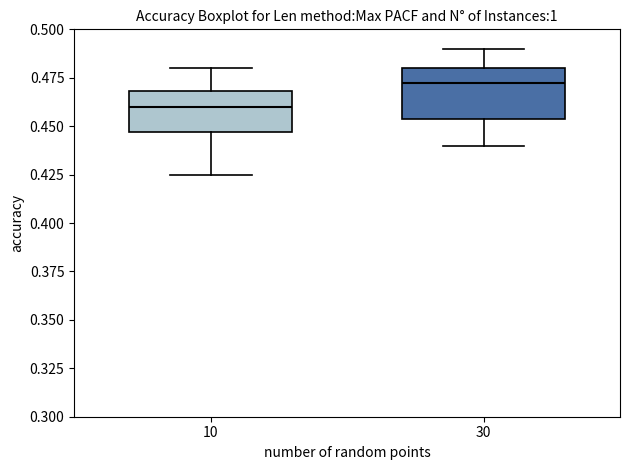

Where does the lower whisker of the box at x = 10 end on the y-axis? The values are not printed on the chart, so give them approximately, as read against the axis.

0.425